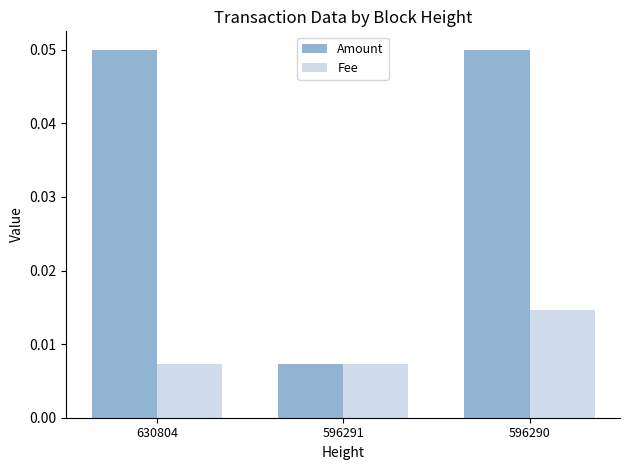

Between 630804 and 596290, which series saw the biggest shift?

Fee